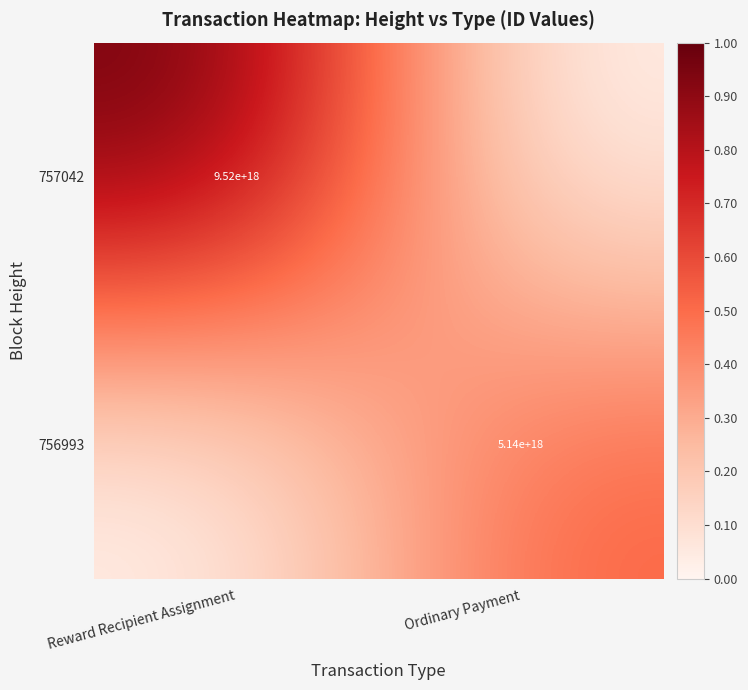

Is the value of 757042 at Reward Recipient Assignment greater than the value of 756993 at Ordinary Payment?

Yes